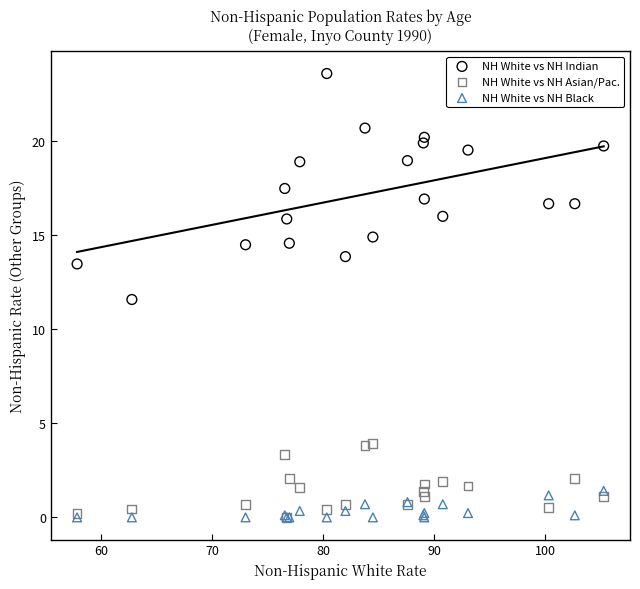

Across all series, what Y value is closest to 11?

11.6